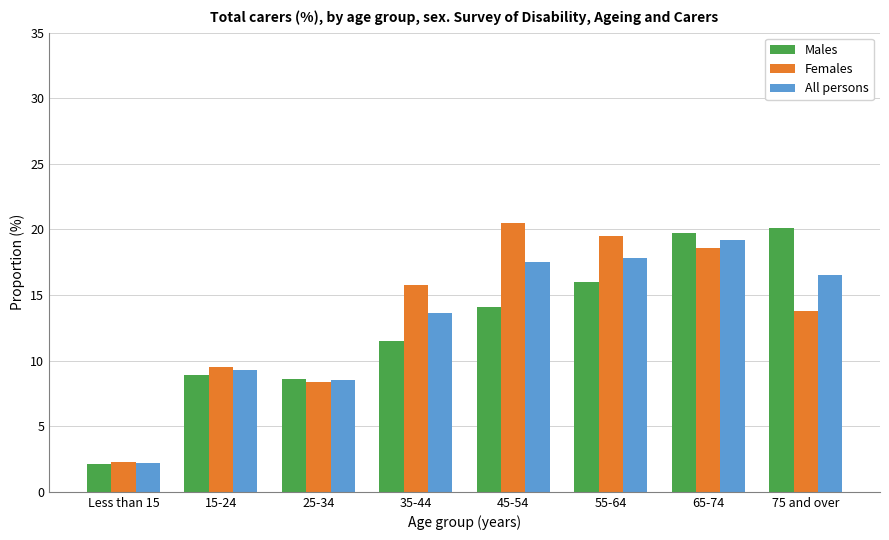

What is the difference between the Females values at 15-24 and 45-54?

11.0